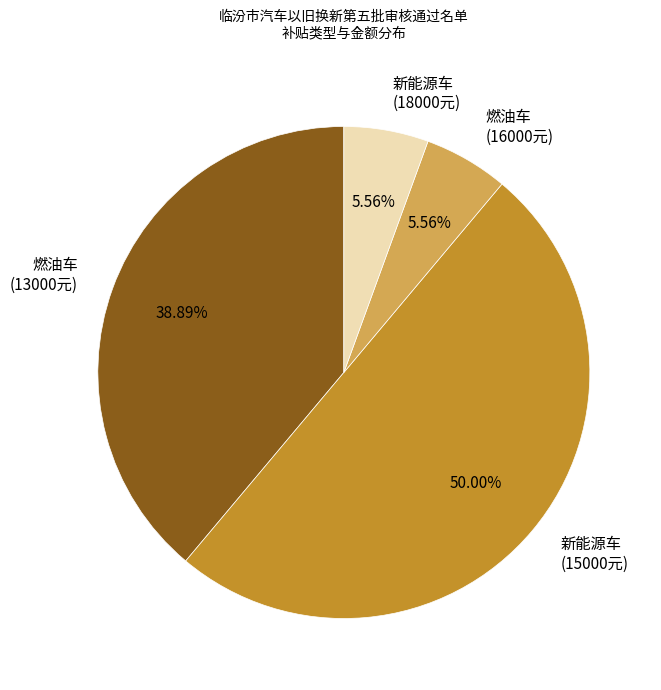

What is the largest slice in the pie chart?

新能源车 (15000元)